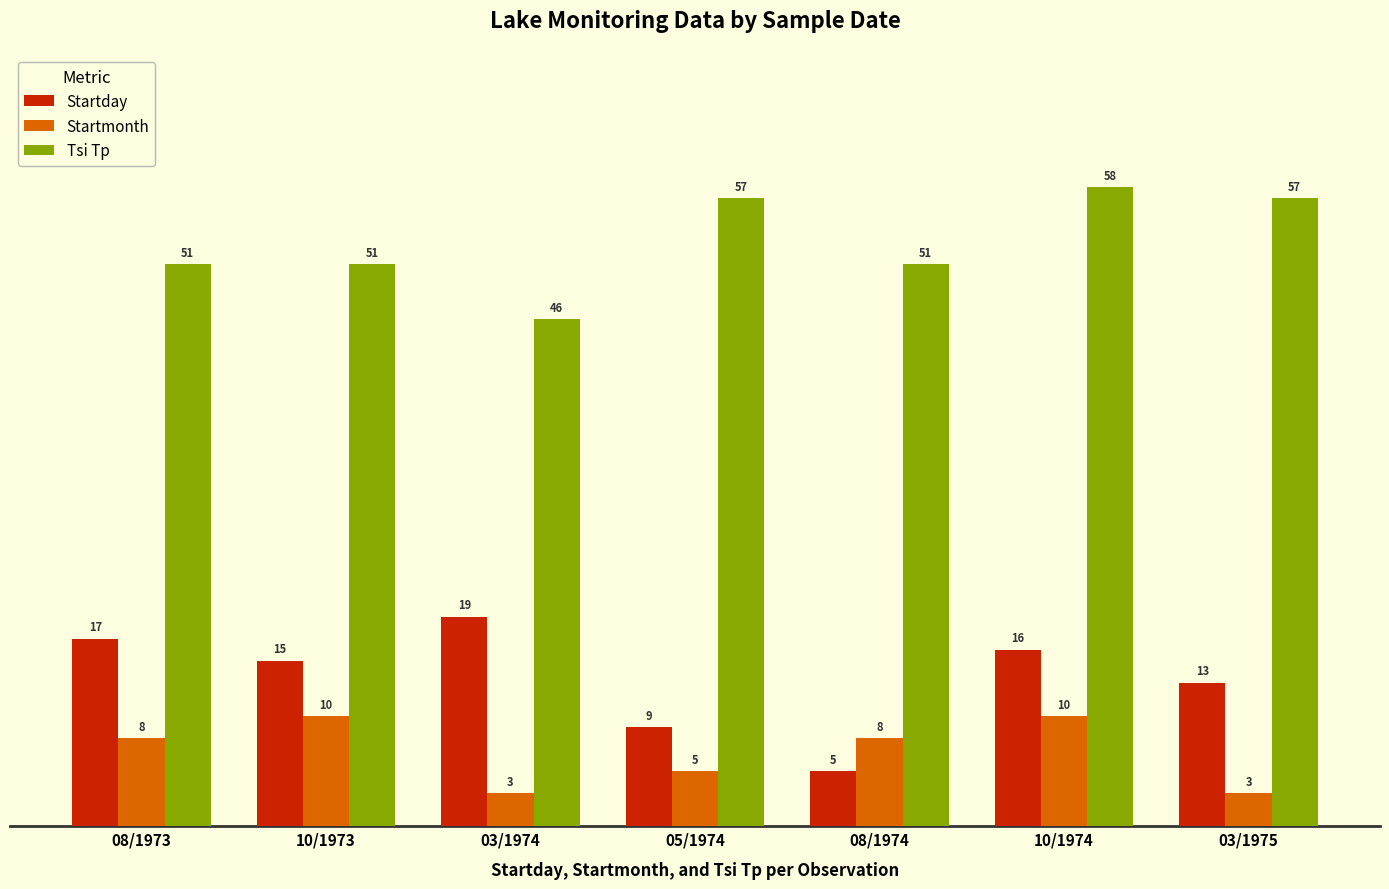

At which label does Startday reach its minimum?

08/1974